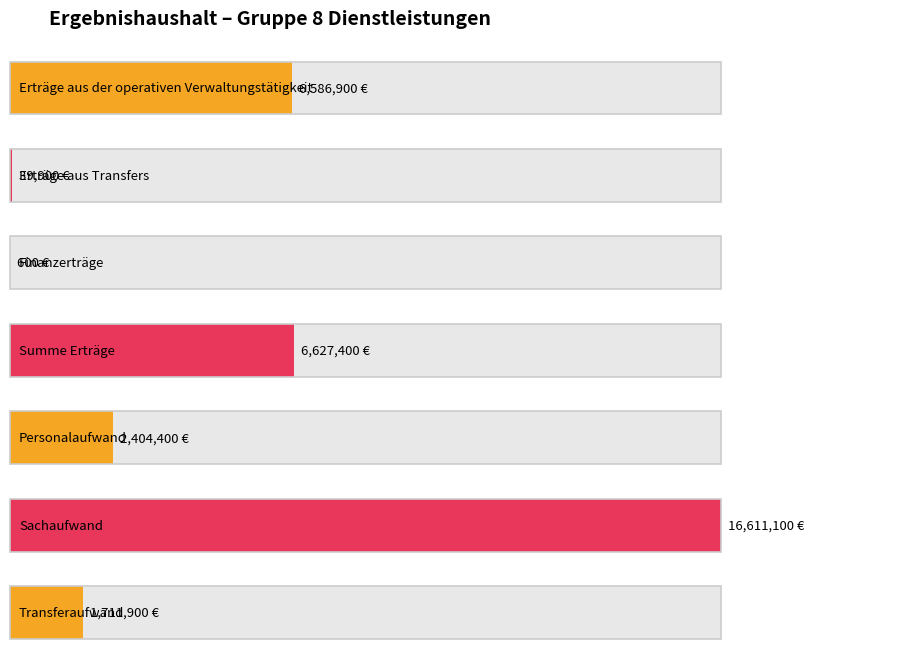

Reading right to left, extract all data points from this chart.

Transferaufwand=1711900	Sachaufwand=16611100	Personalaufwand=2404400	Summe Erträge=6627400	Finanzerträge=600	Erträge aus Transfers=39900	Erträge aus der operativen Verwaltungstätigkeit=6586900